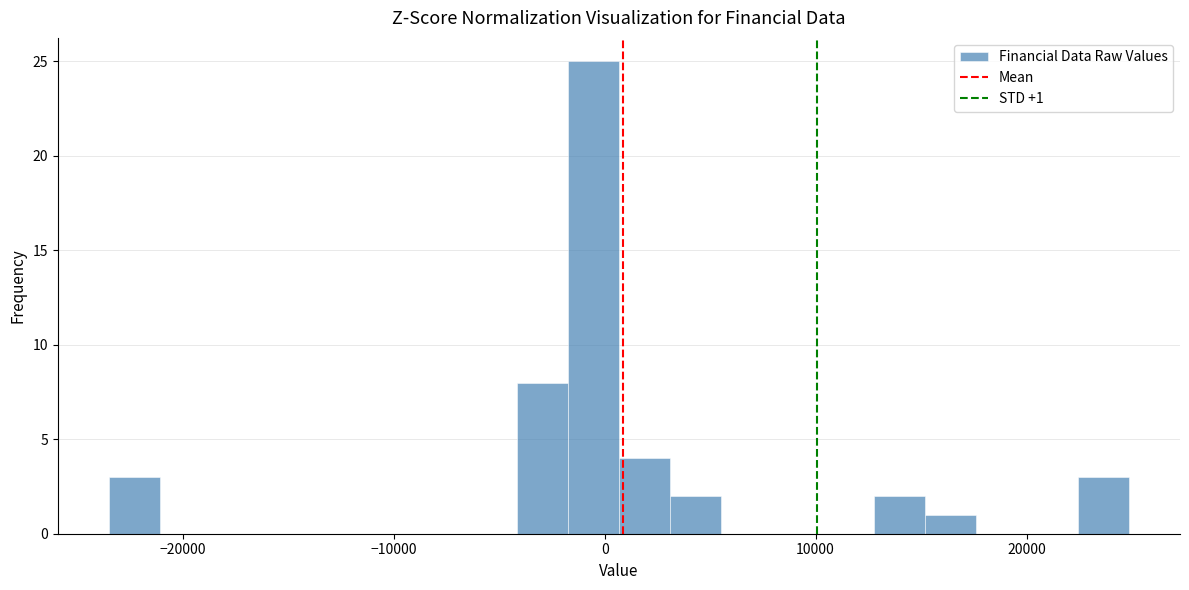

Read against the x-axis, roughly where is the centre of the tallest bar?

-1000